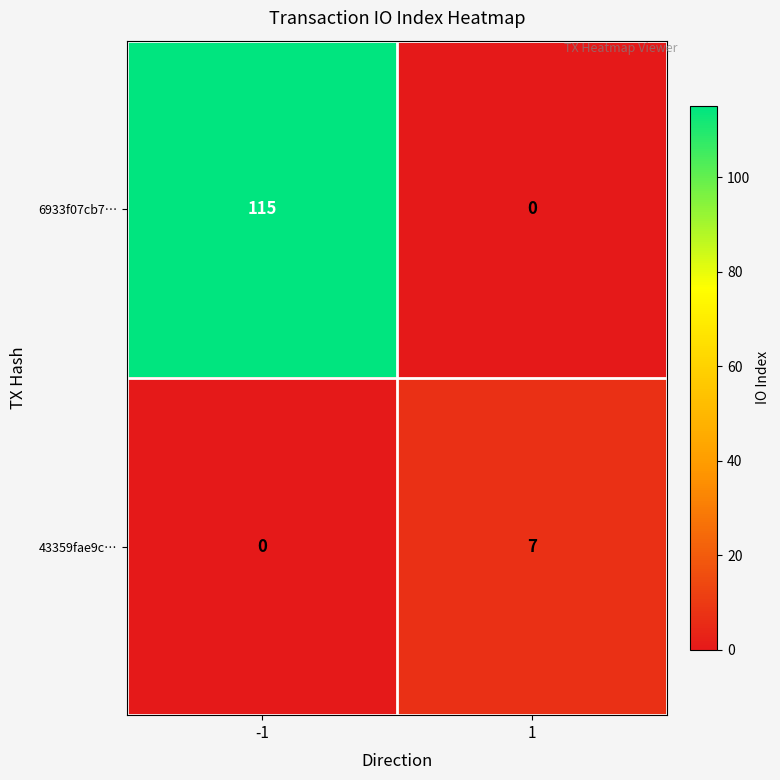

Reading right to left, transcribe all the data shown in this chart.

6933f07cb7…: 0	115
43359fae9c…: 7	0